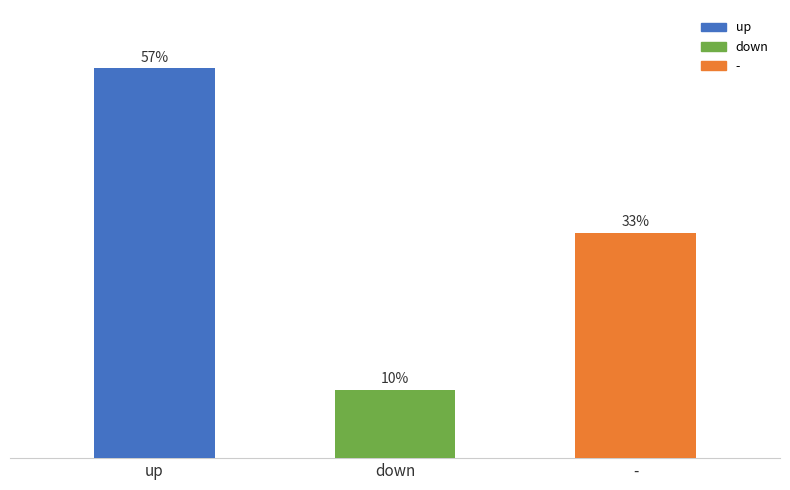

Where is the data nearest to the value 33?

-